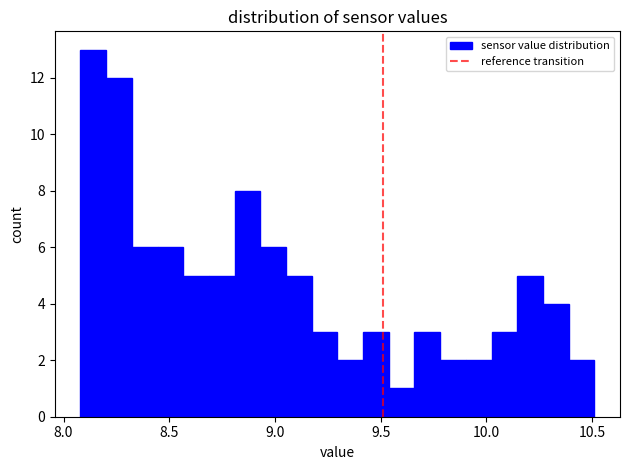

Read against the x-axis, roughly where is the centre of the tallest bar?

8.15